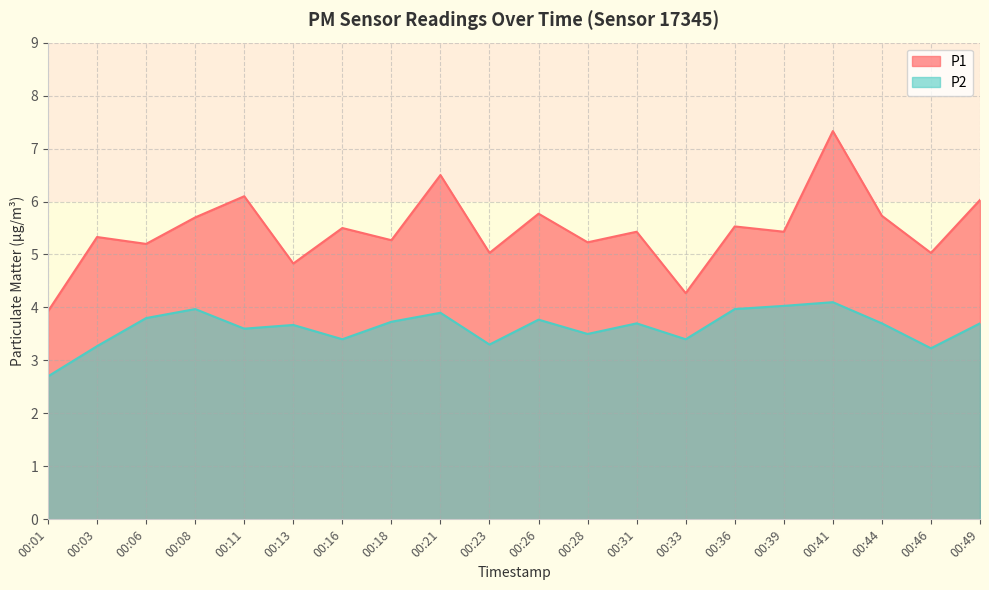

List the series in order of their overall mean, lowest first.

P2, P1